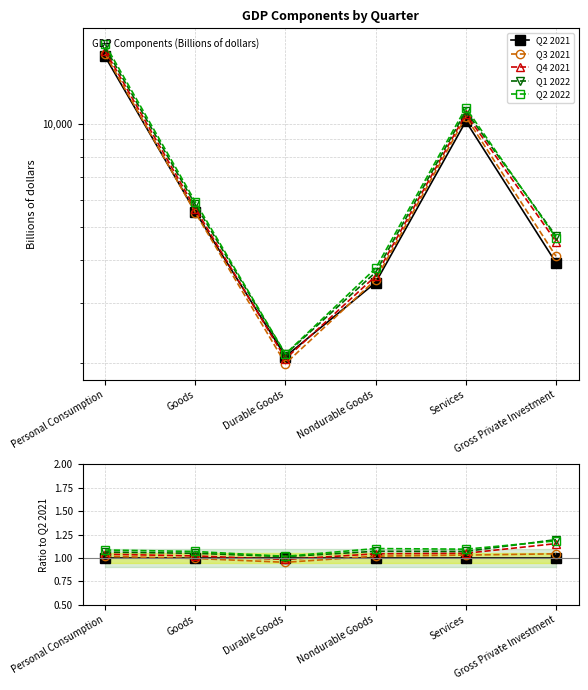

At which category does Q4 2021 reach its first local valley?

Durable Goods